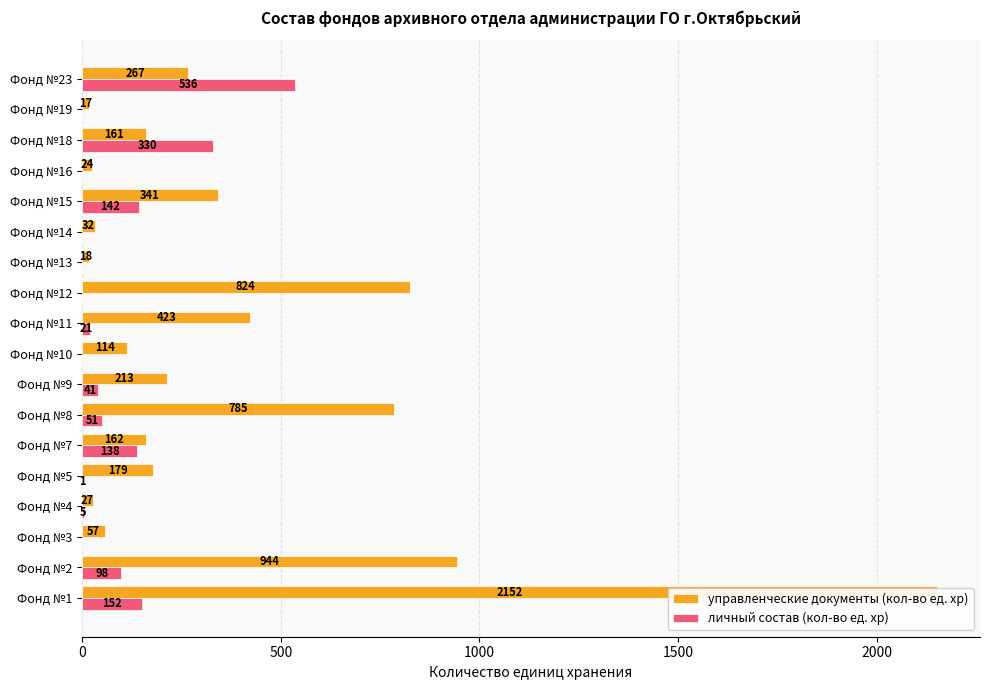

At how many categories does at least one series exceed 1908?

1